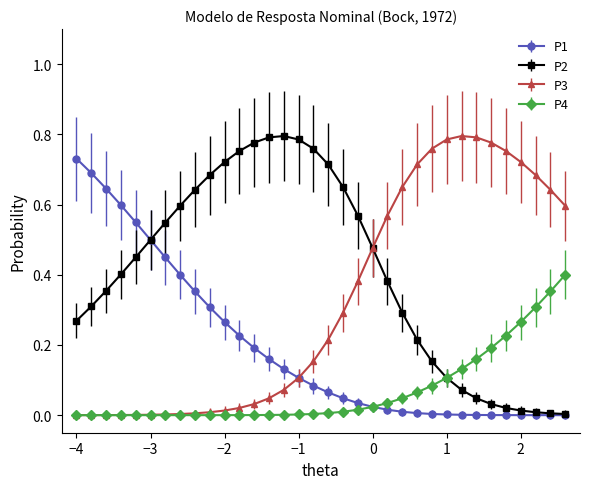

Which series has the largest total across all categories?

P2